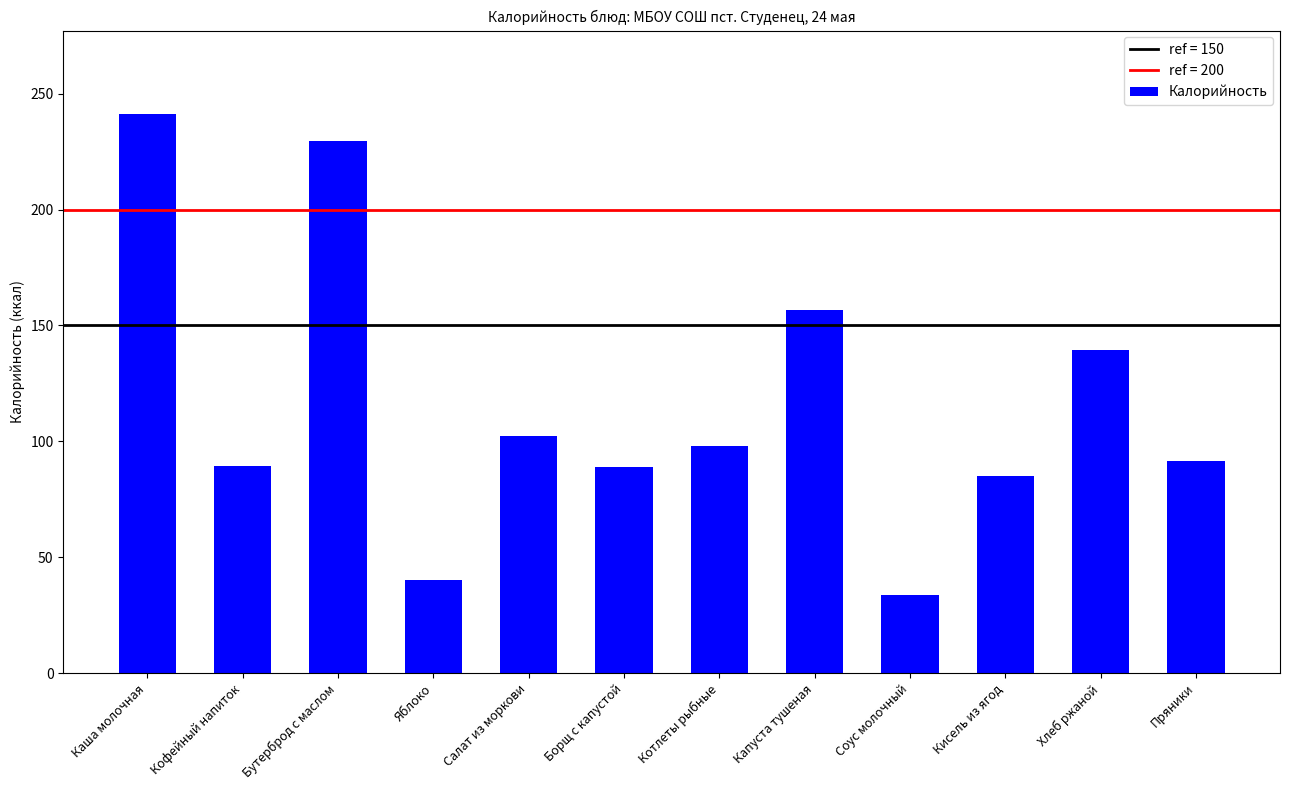

Approximately how many times larger is the value at Кофейный напиток compared to Яблоко?

2.2